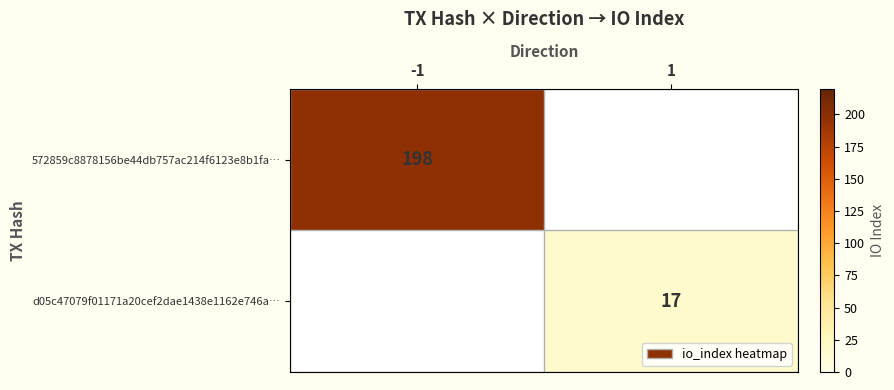

Is the value of 572859c8878156be44db757ac214f6123e8b1fa… at -1 greater than the value of d05c47079f01171a20cef2dae1438e1162e746a… at 1?

Yes